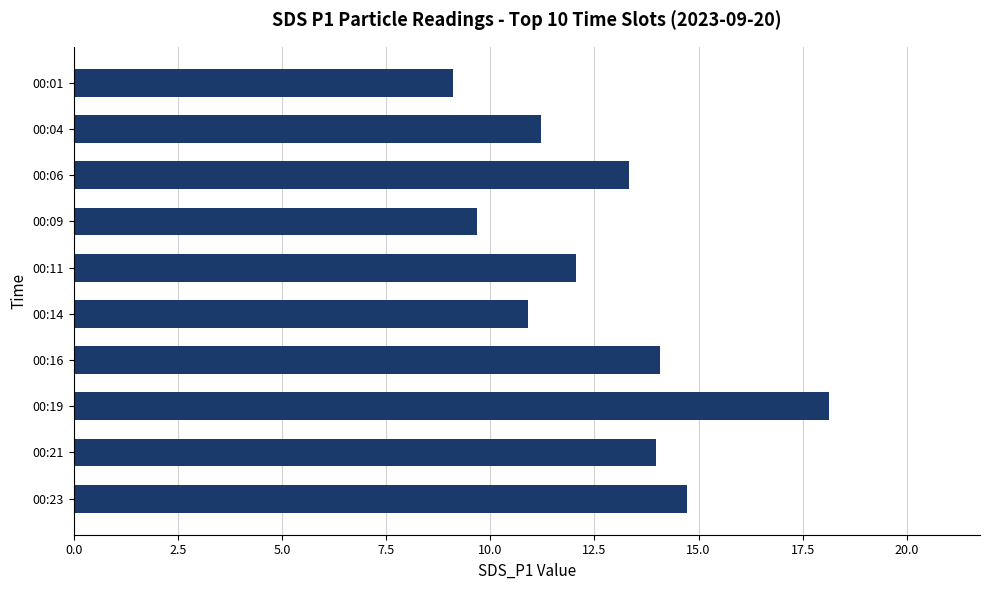

Count the number of values greater than 13.

5